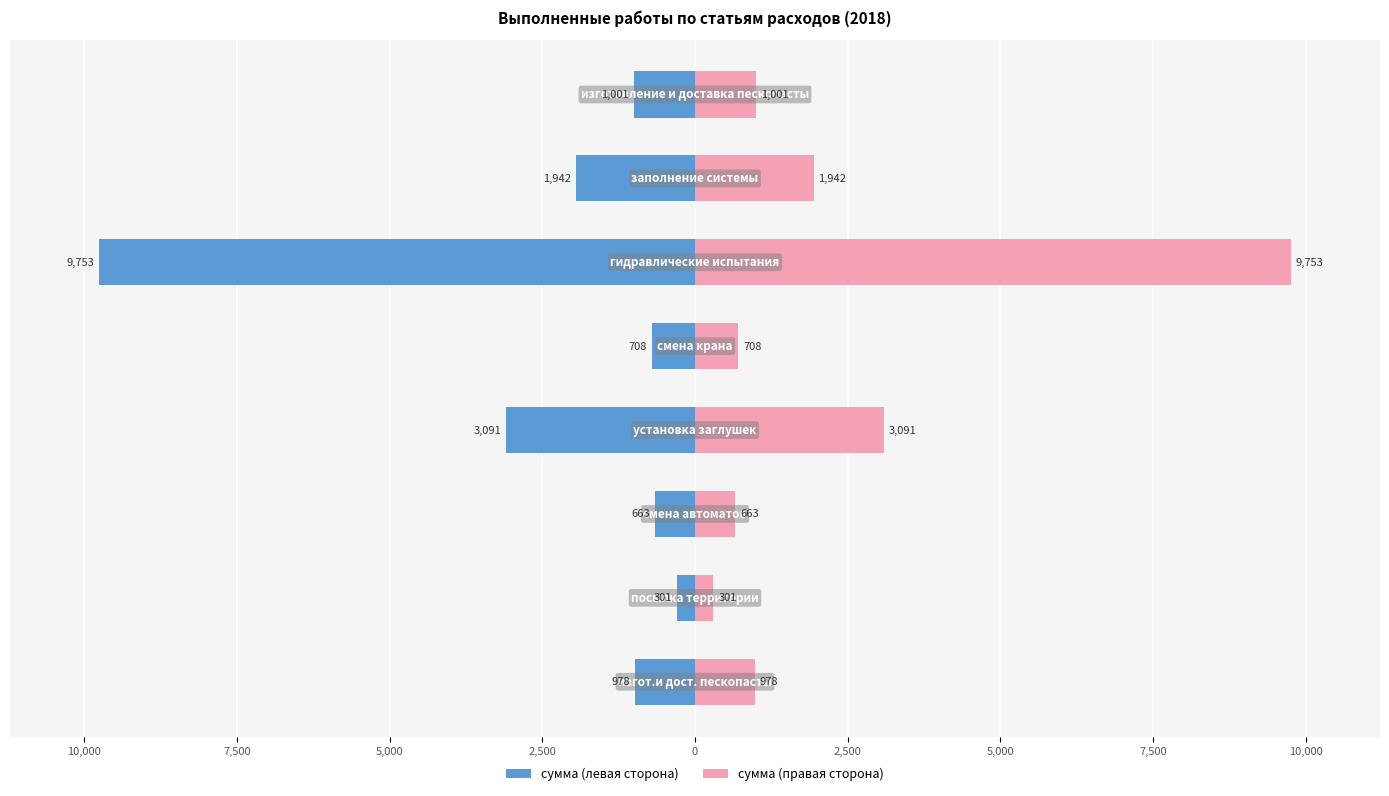

What is the difference between the maximum and second lowest values in the сумма (правая сторона) series?

9090